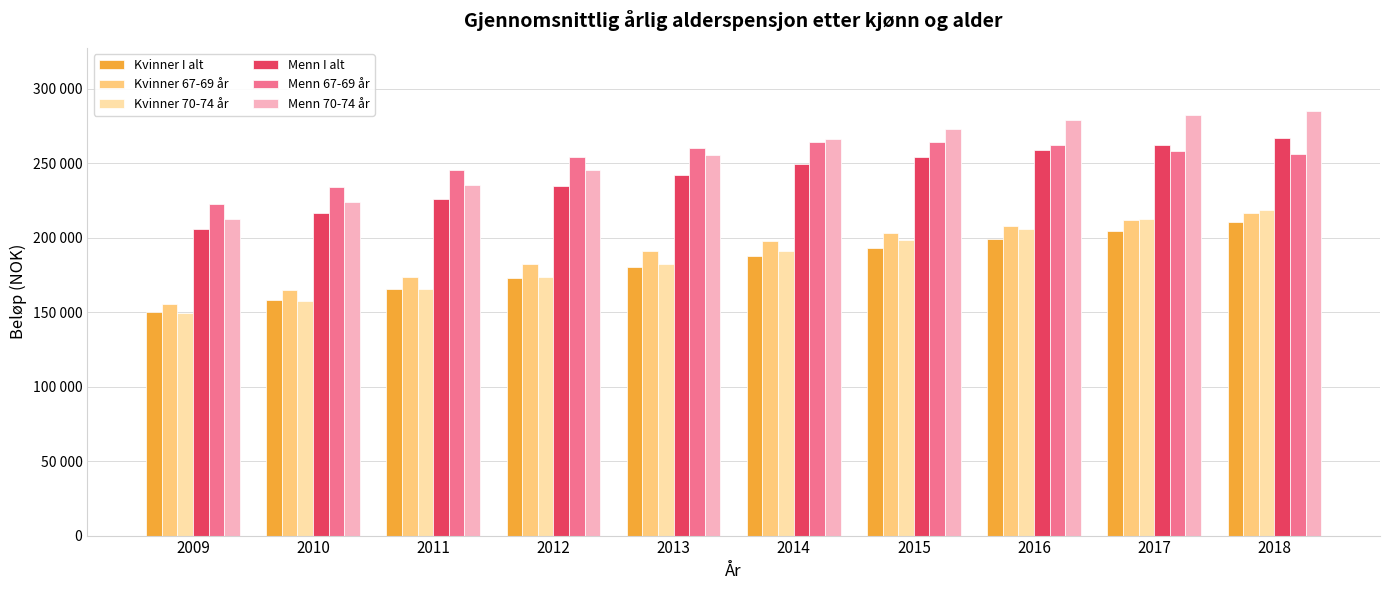

What are all the series names shown in the legend?

Kvinner I alt, Kvinner 67-69 år, Kvinner 70-74 år, Menn I alt, Menn 67-69 år, Menn 70-74 år